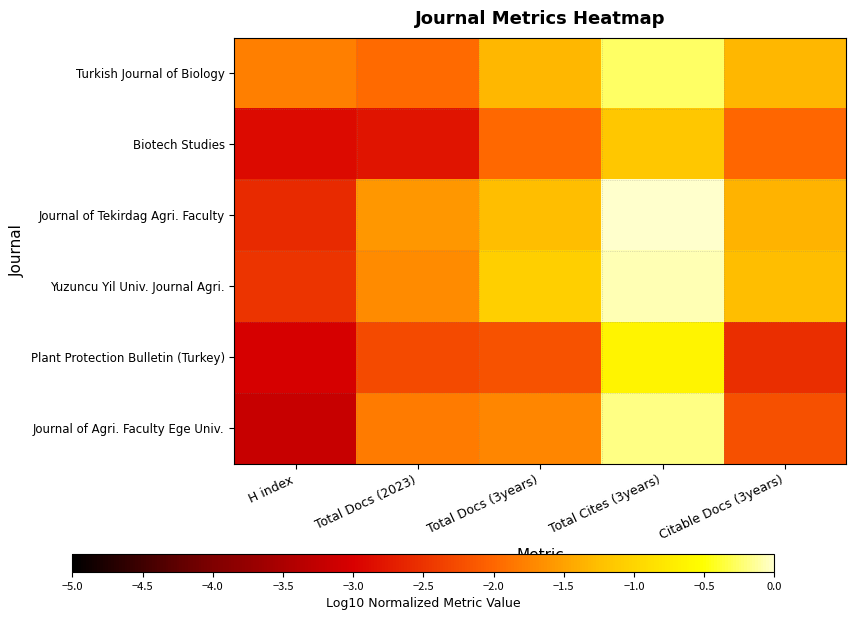

Which category has the highest value across all series?

Total Cites (3years)